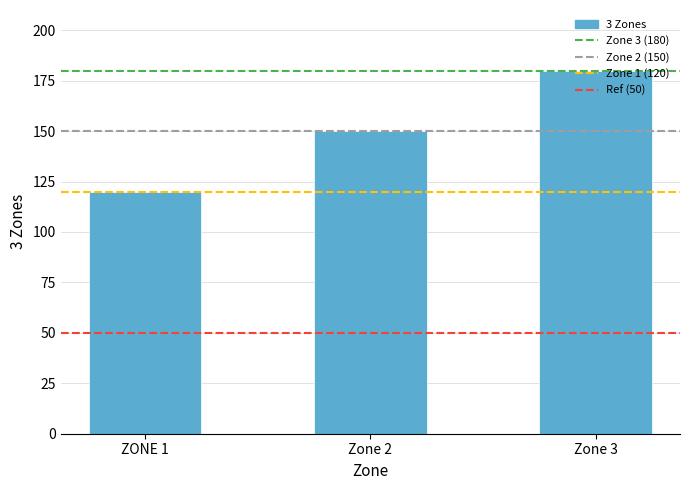

The value at ZONE 1 is 120. True or false?

True